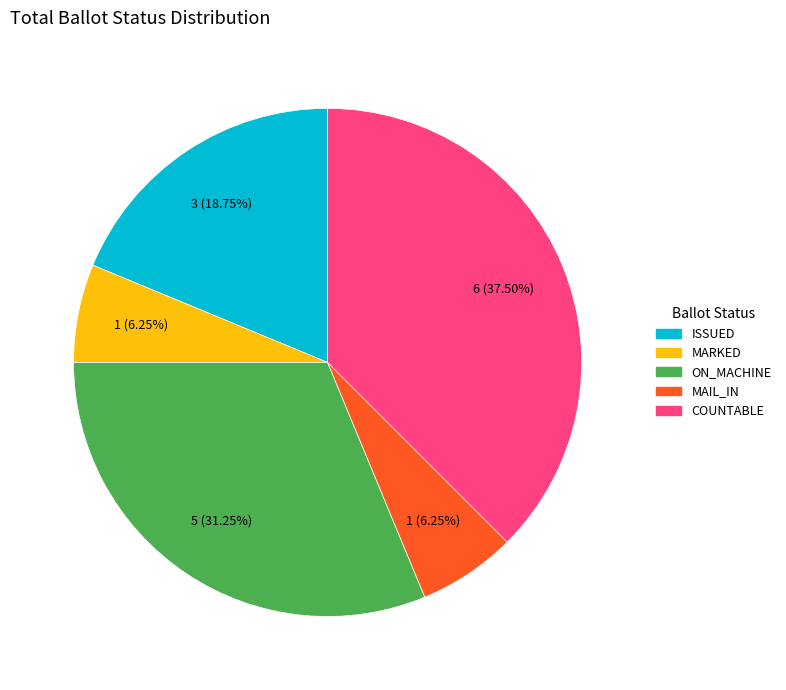

How many slices are in this pie chart?

5